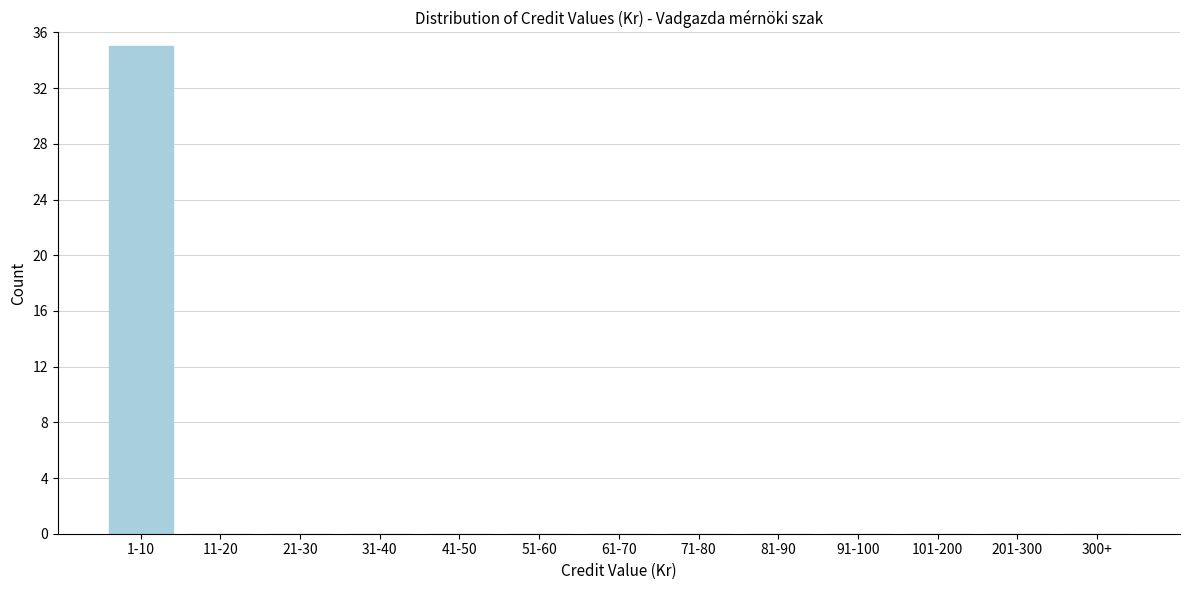

Reading right to left, extract all data points from this chart.

300+=0	201-300=0	101-200=0	91-100=0	81-90=0	71-80=0	61-70=0	51-60=0	41-50=0	31-40=0	21-30=0	11-20=0	1-10=35